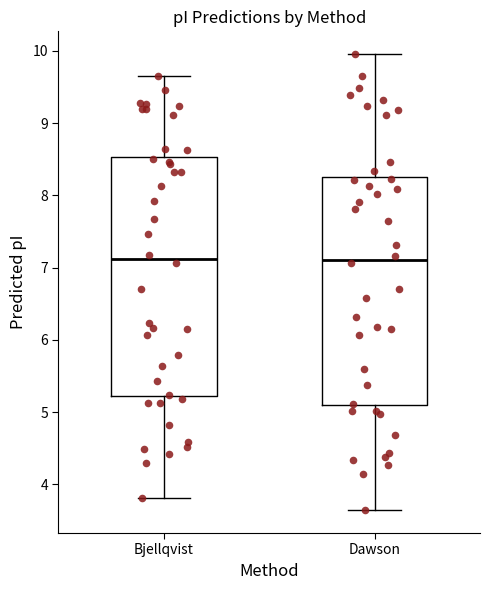

Where is the upper edge of the box for Dawson on the y-axis? The values are not printed on the chart, so give them approximately, as read against the axis.

8.3